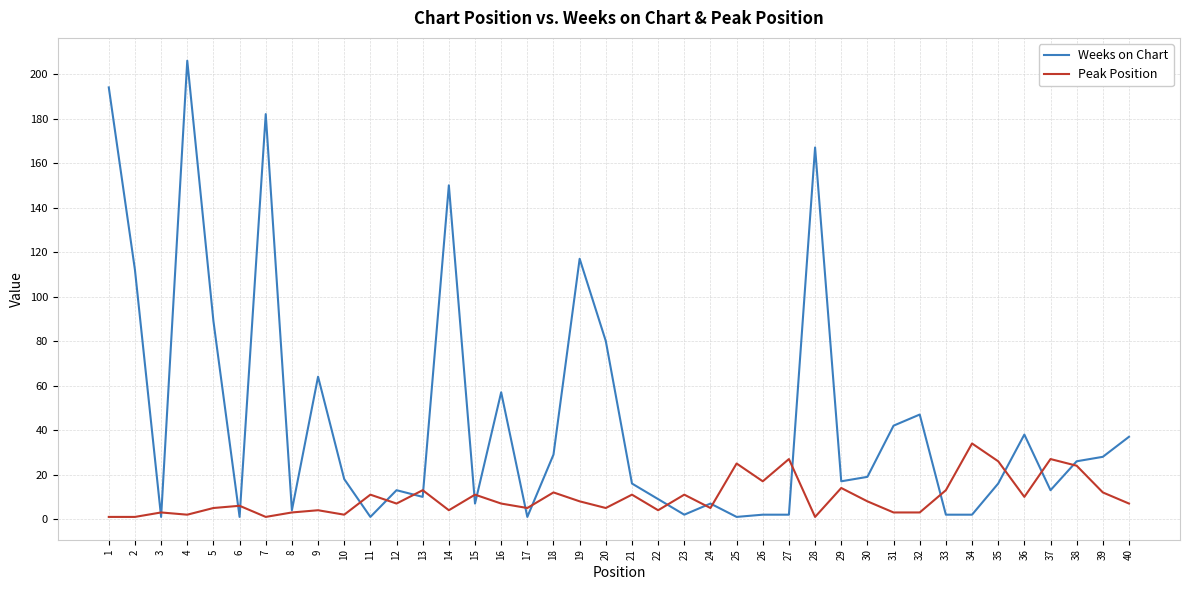

Which series has the largest total across all categories?

Weeks on Chart